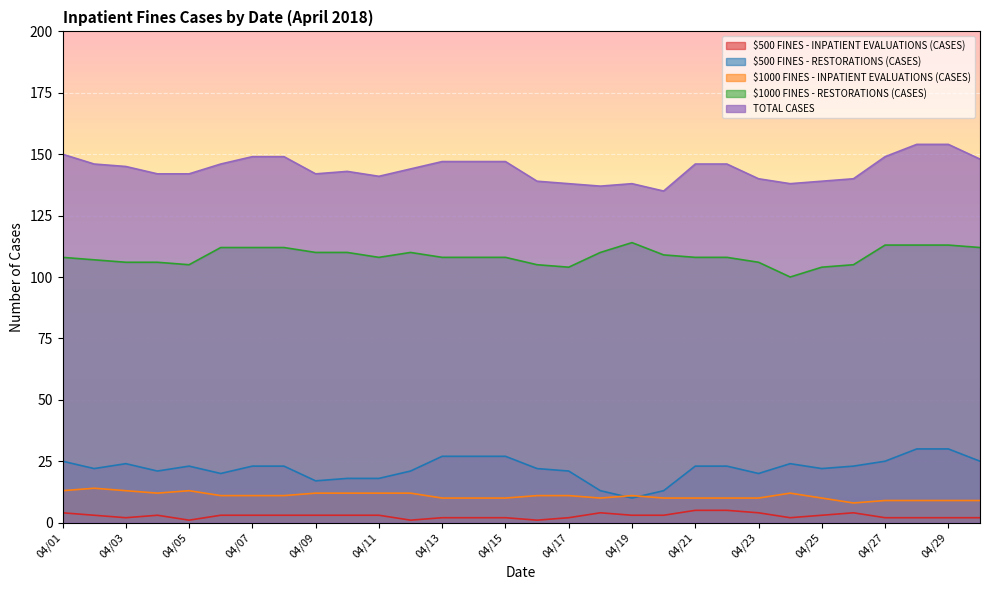

True or false: $500 FINES - RESTORATIONS (CASES) and $500 FINES - INPATIENT EVALUATIONS (CASES) cross at least once.

False